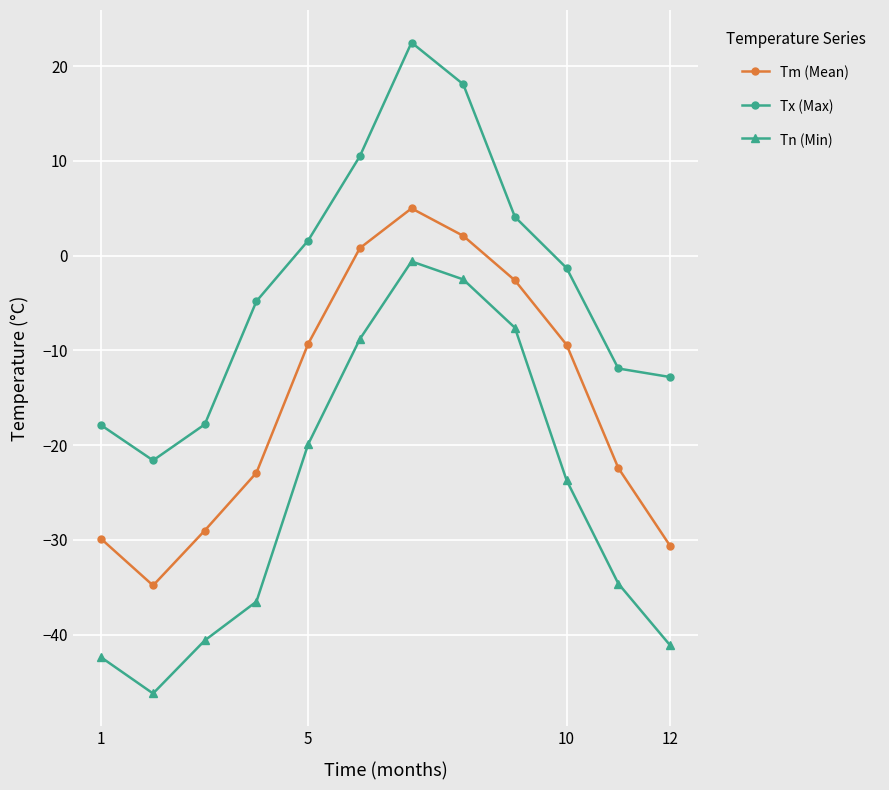

True or false: Tm (Mean) and Tn (Min) intersect in this chart.

False